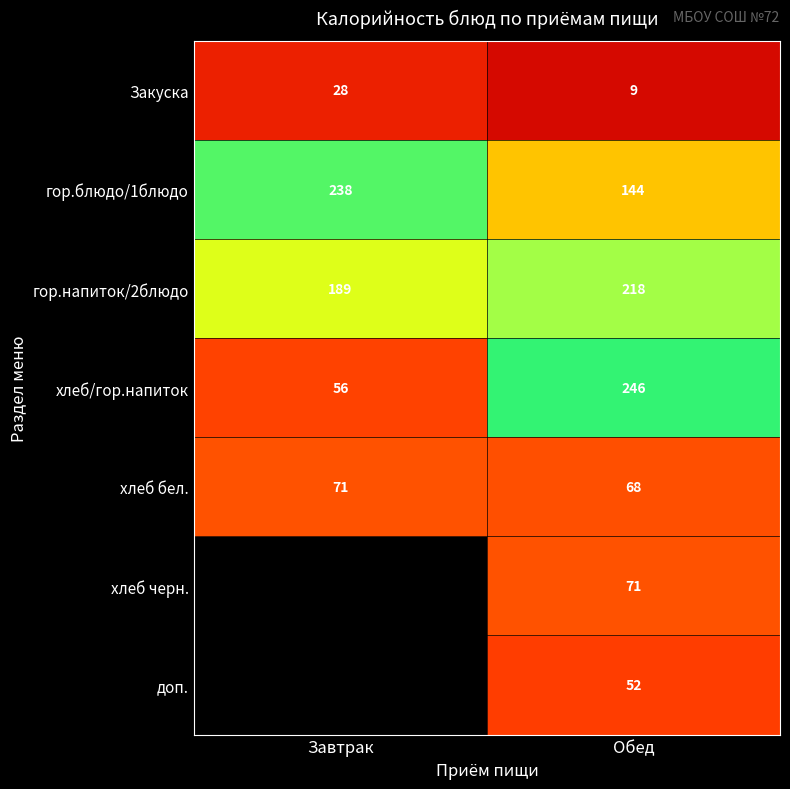

What is the spread (max minus min) of values at Завтрак?

210.0